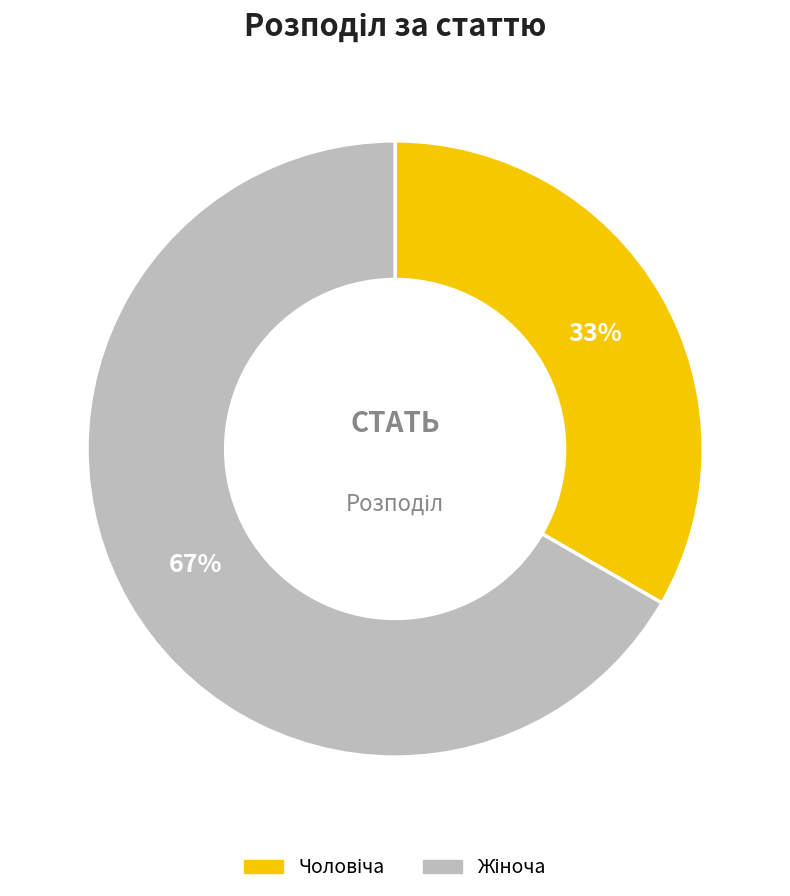

To the nearest percent, what is the average slice percentage?

50%